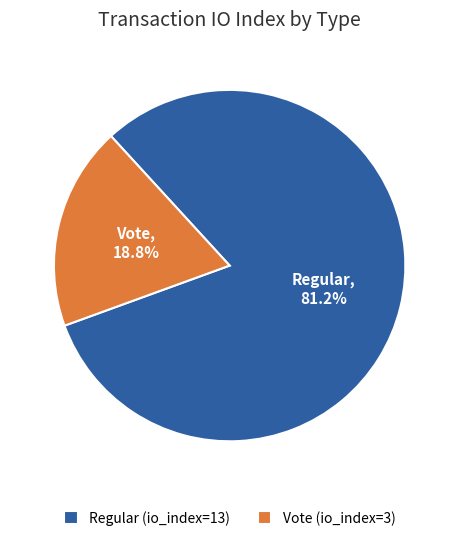

To the nearest percent, what portion does Vote (io_index=3) represent?

19%